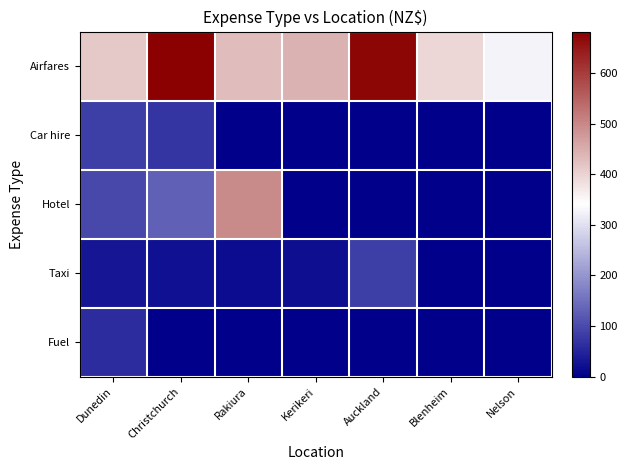

Which label corresponds to the largest value in the chart?

Christchurch